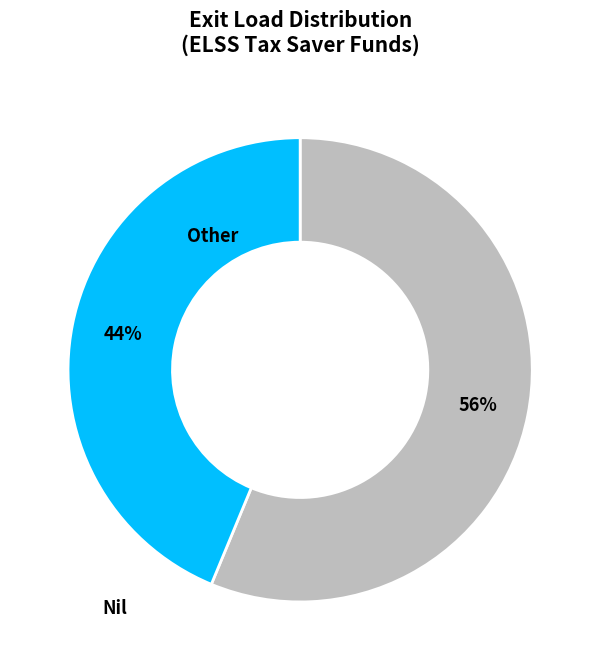

Rank the categories by value from highest to lowest.

Nil, Other